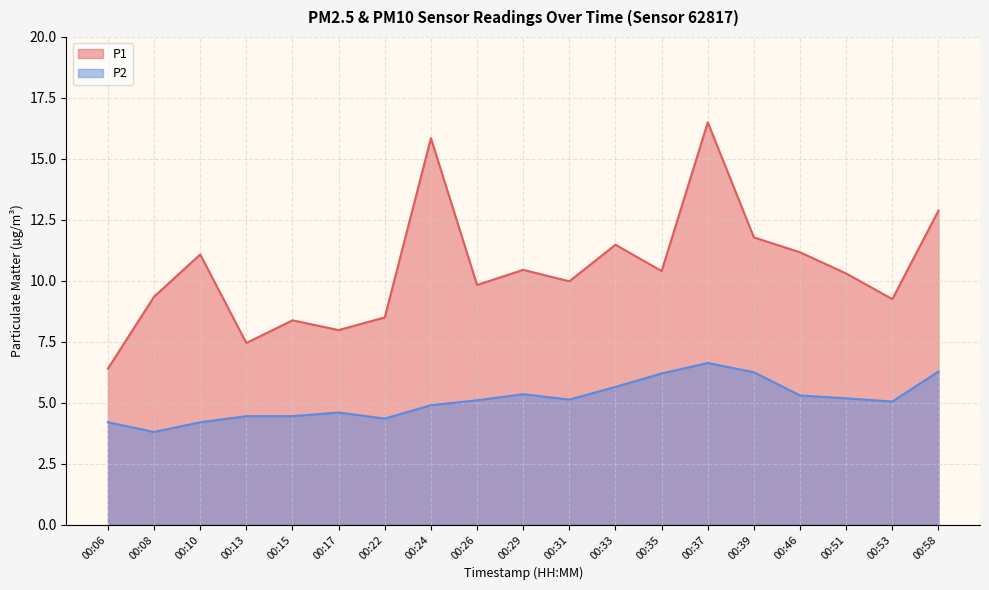

True or false: P1 and P2 intersect in this chart.

False